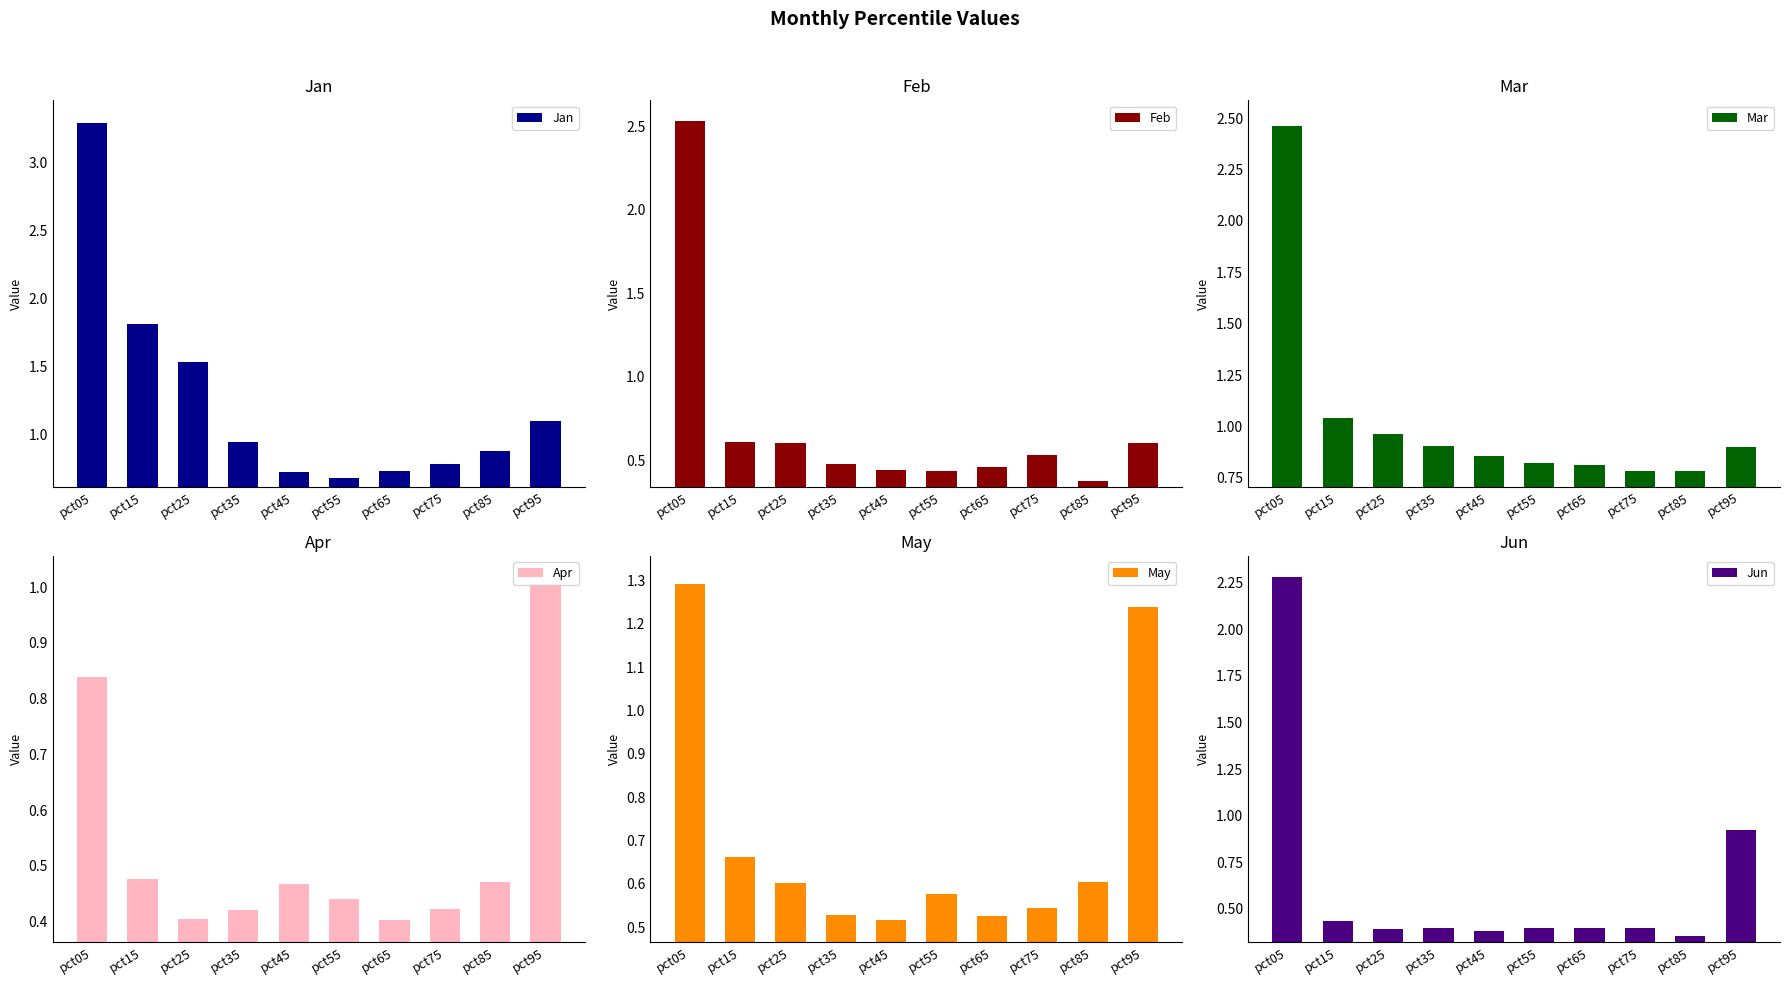

At which label does Mar reach its minimum?

pct85